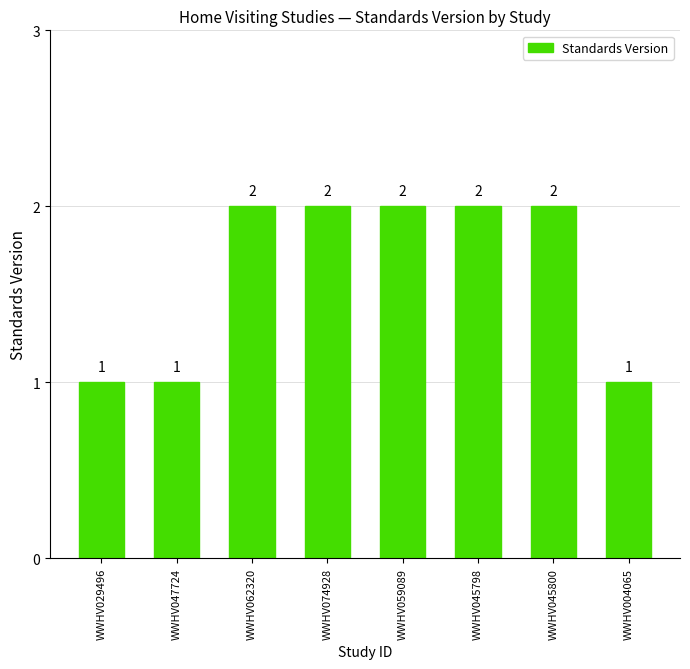

Which has a higher value, WWHV029496 or WWHV045800?

WWHV045800